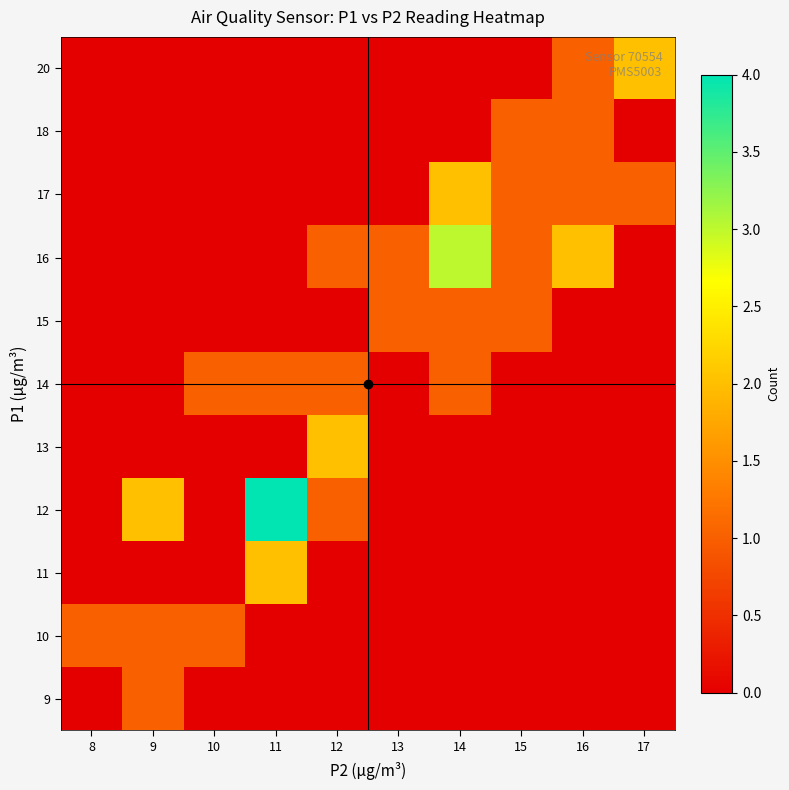

Is the value of 9 at 13 greater than the value of 11 at 17?

No